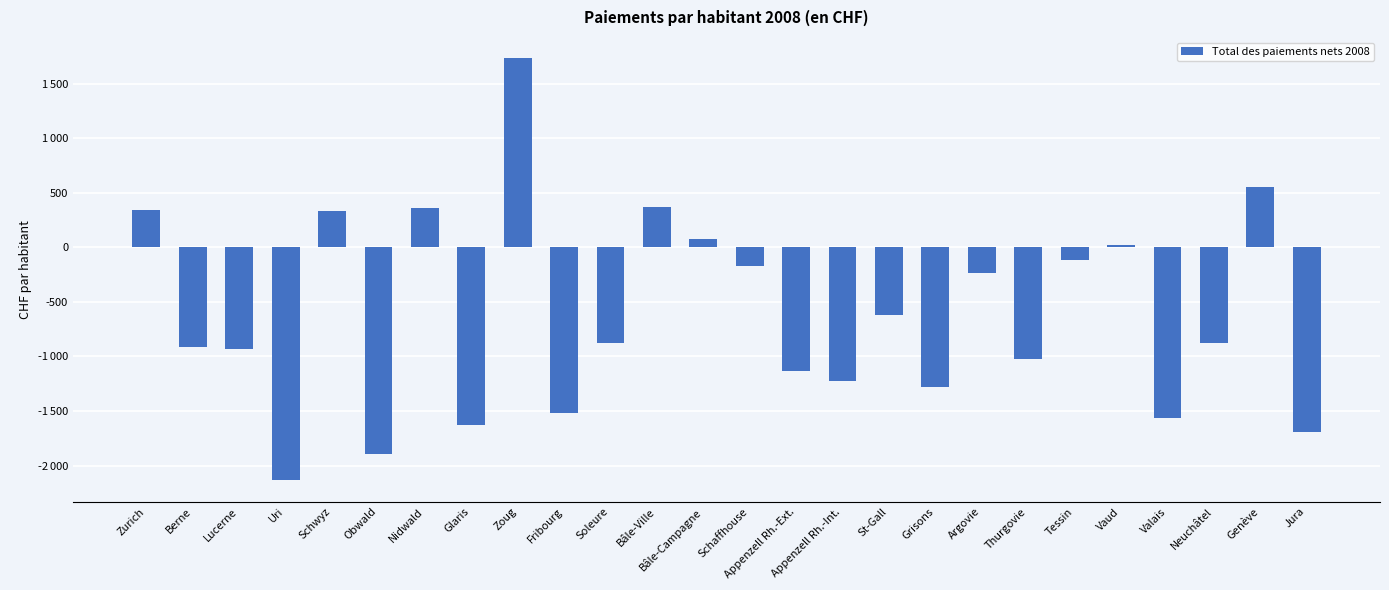

List the labels in order of value, largest first.

Zoug, Genève, Bâle-Ville, Nidwald, Zurich, Schwyz, Bâle-Campagne, Vaud, Tessin, Schaffhouse, Argovie, St-Gall, Soleure, Neuchâtel, Berne, Lucerne, Thurgovie, Appenzell Rh.-Ext., Appenzell Rh.-Int., Grisons, Fribourg, Valais, Glaris, Jura, Obwald, Uri